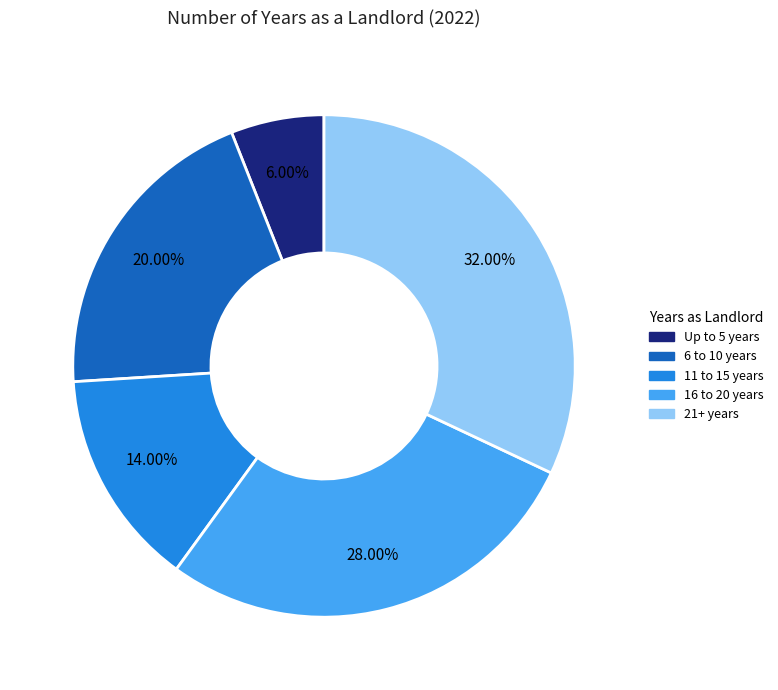

Which category has the smallest portion of the pie?

Up to 5 years